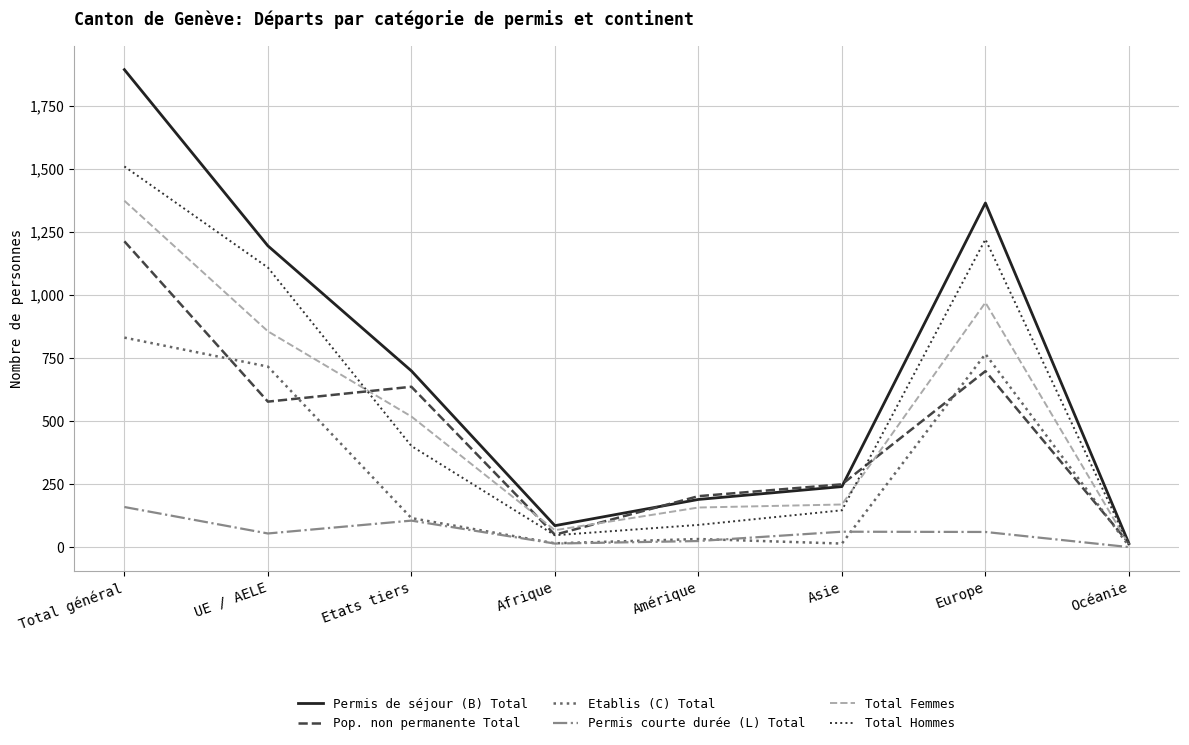

What is the difference between the highest and lowest values at Etats tiers?

594